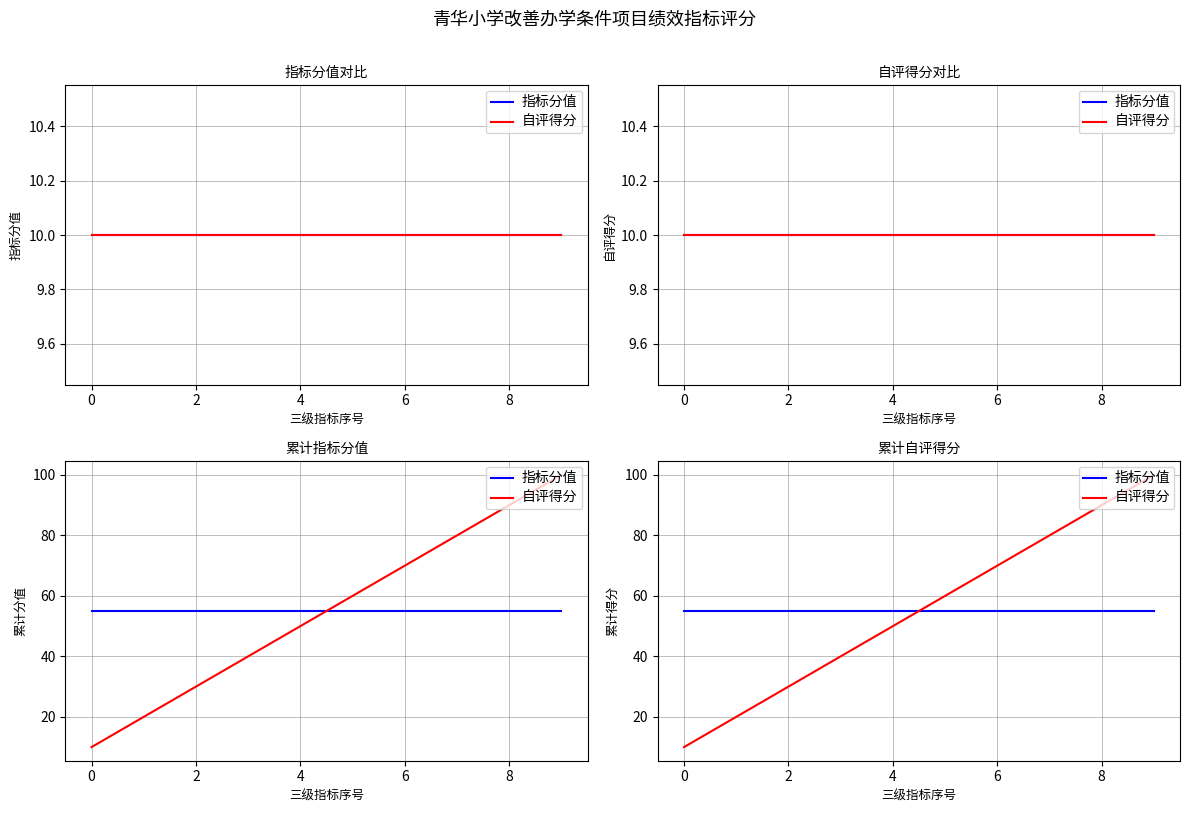

How many 自评得分 values are between 30 and 80?

6